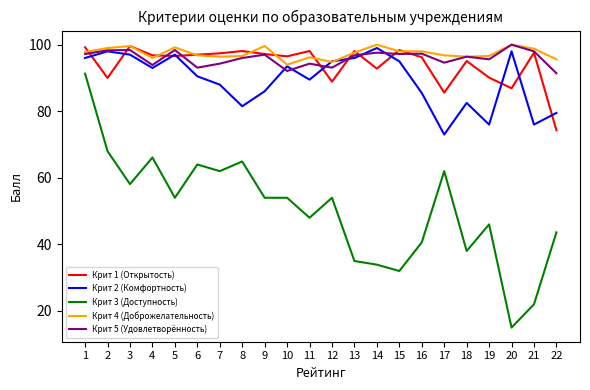

The value of Крит 3 (Доступность) at 6 is 64.0. True or false?

True